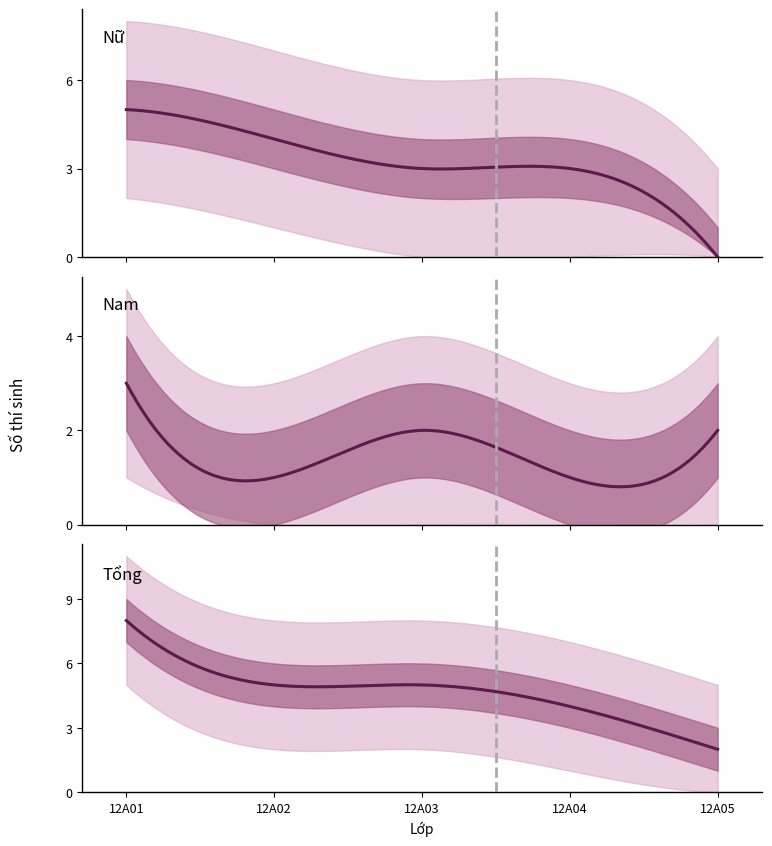

The value of Nữ at 12A02 is 2. True or false?

False